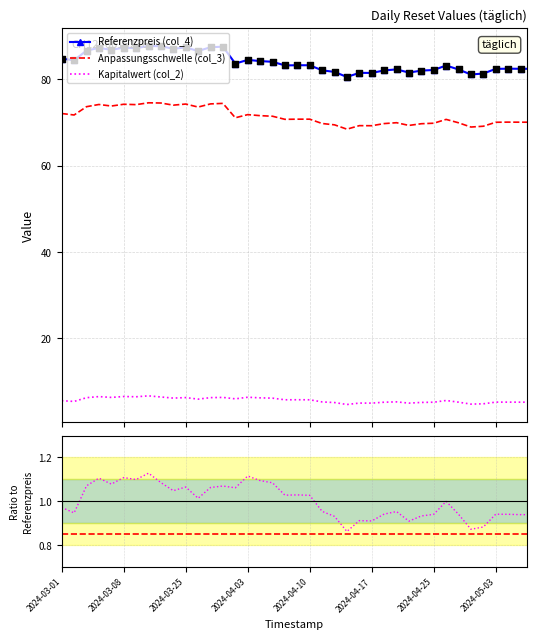

Is the value of col_3 / col_4 at 37 greater than the value of col_2 (scaled) at 13?

No